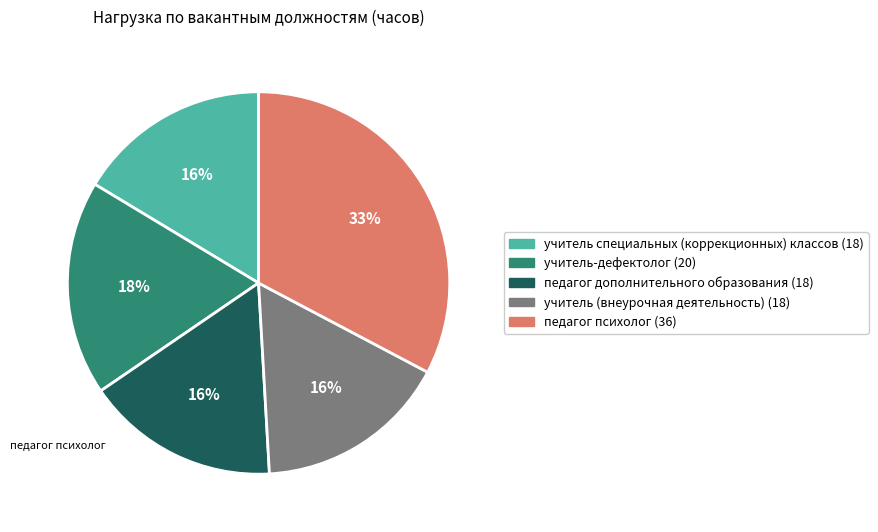

Is there a majority slice in this chart?

No